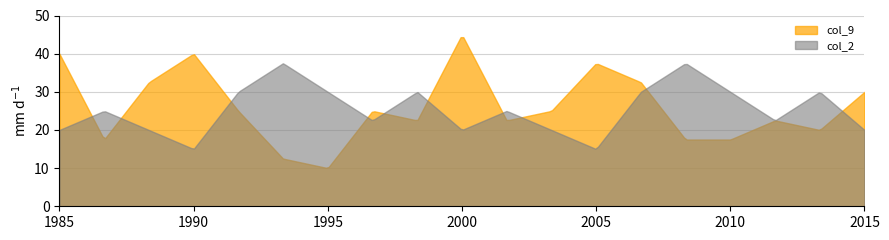

Which series has the widest spread of values?

col_9